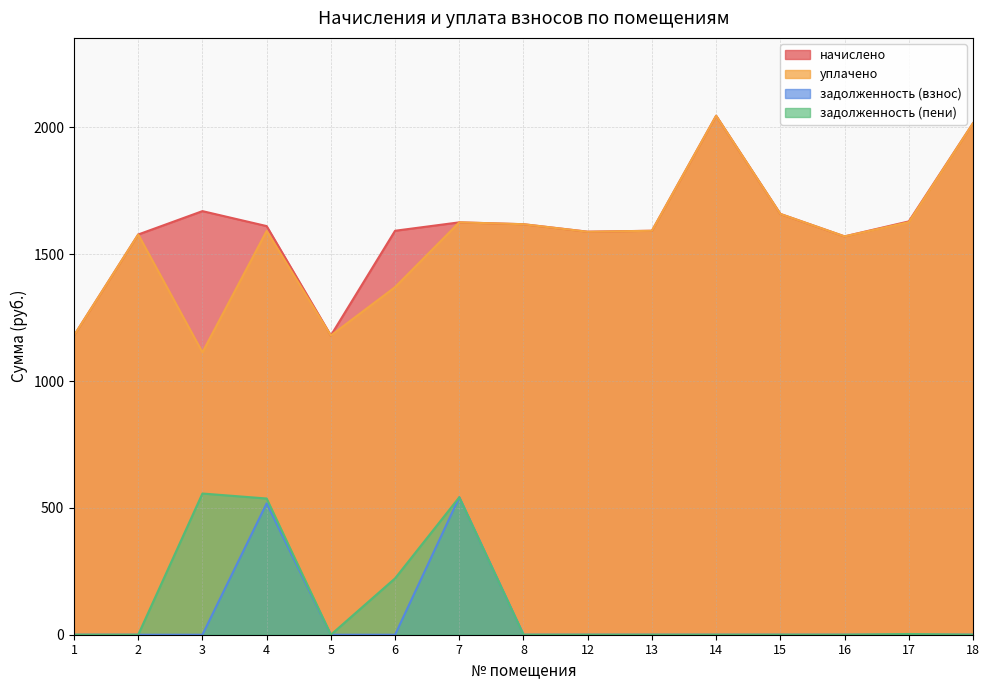

What are all the series names shown in the legend?

начислено, уплачено, задолженность (взнос), задолженность (пени)